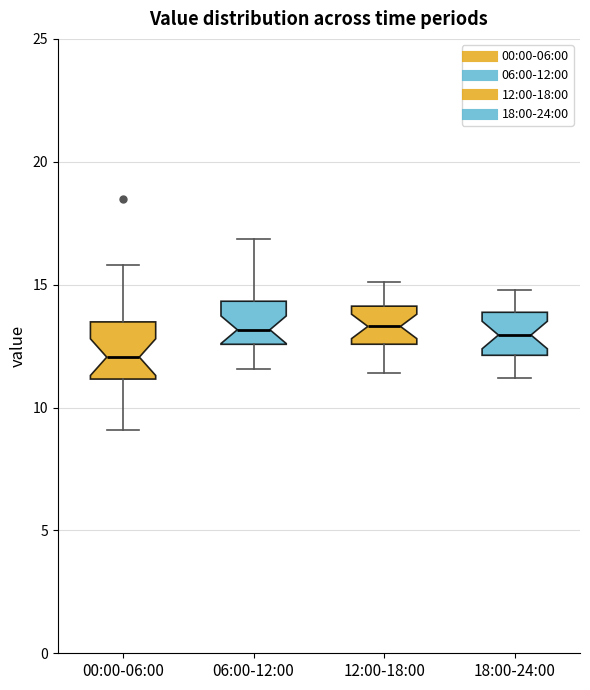

Which box has the lowest median line?

00:00-06:00